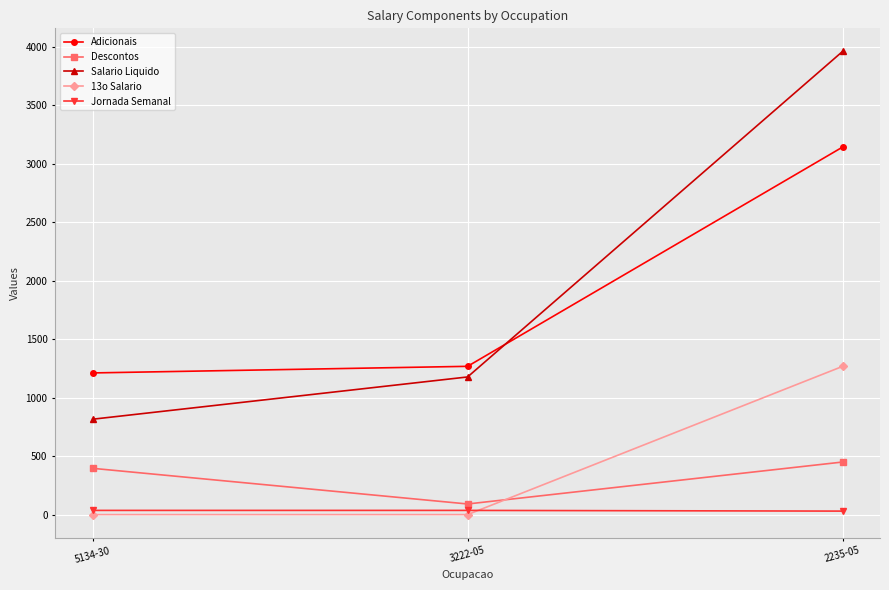

Is it true that Jornada Semanal equals 30.0 at 2235-05?

True